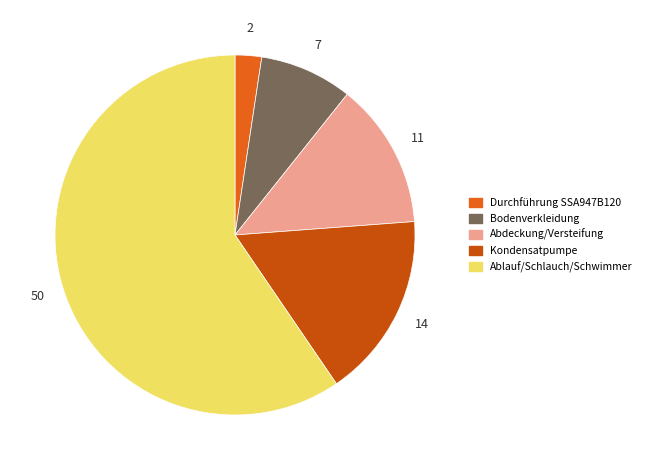

Is there a majority slice in this chart?

Yes